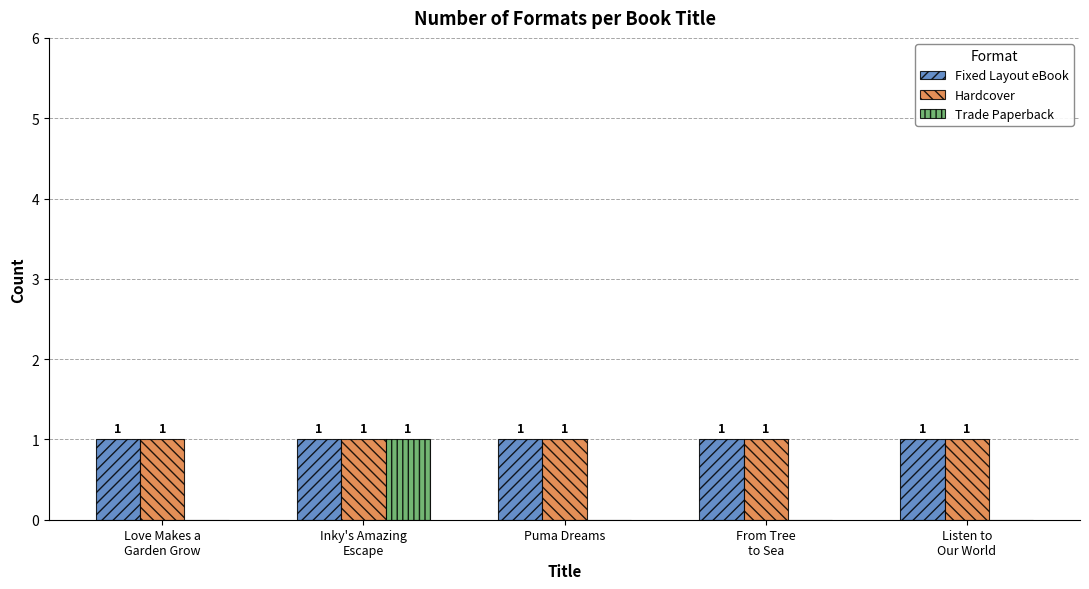

What is the sum of all Fixed Layout eBook values?

5